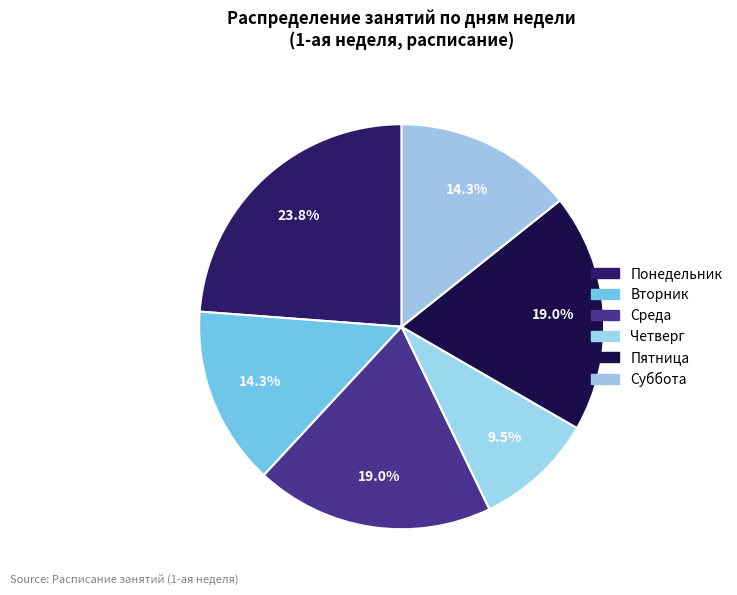

How many slices are in this pie chart?

6